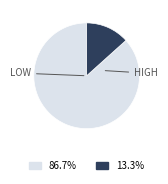

Is there a majority slice in this chart?

Yes